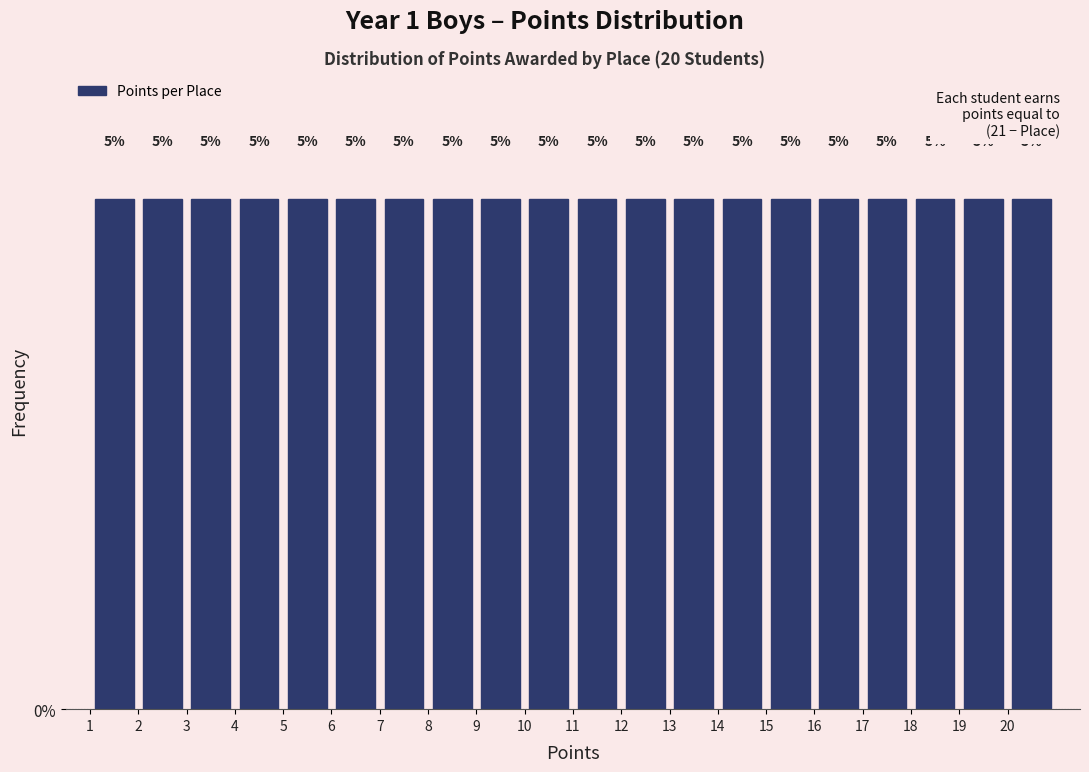

Reading left to right, list every bar in this chart as the range it spans on the x-axis followed by its height.

1 to 2: 5
2 to 3: 5
3 to 4: 5
4 to 5: 5
5 to 6: 5
6 to 7: 5
7 to 8: 5
8 to 9: 5
9 to 10: 5
10 to 11: 5
11 to 12: 5
12 to 13: 5
13 to 14: 5
14 to 15: 5
15 to 16: 5
16 to 17: 5
17 to 18: 5
18 to 19: 5
19 to 20: 5
20 to 21: 5